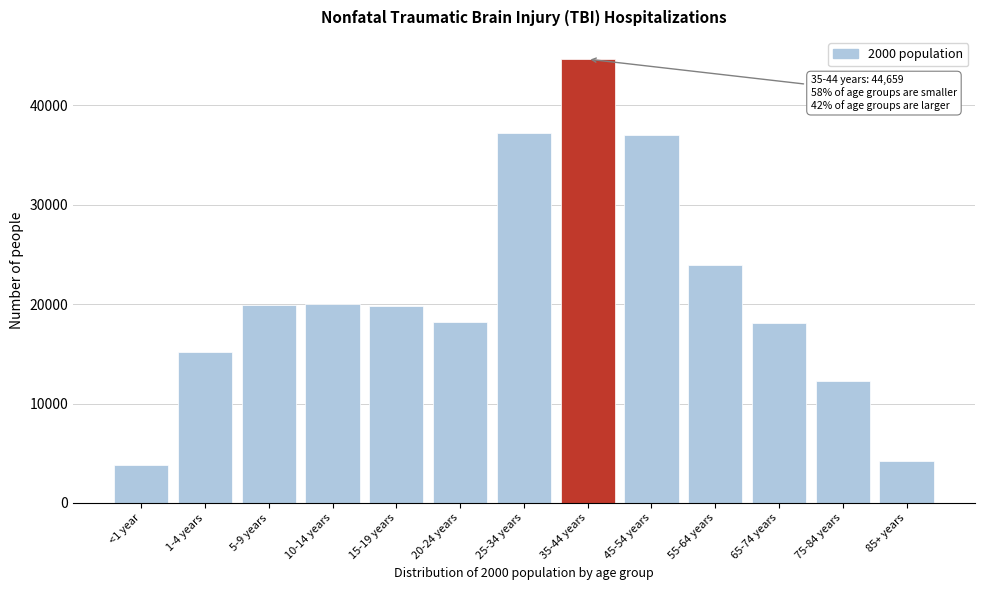

What is the sum of all values?

274634